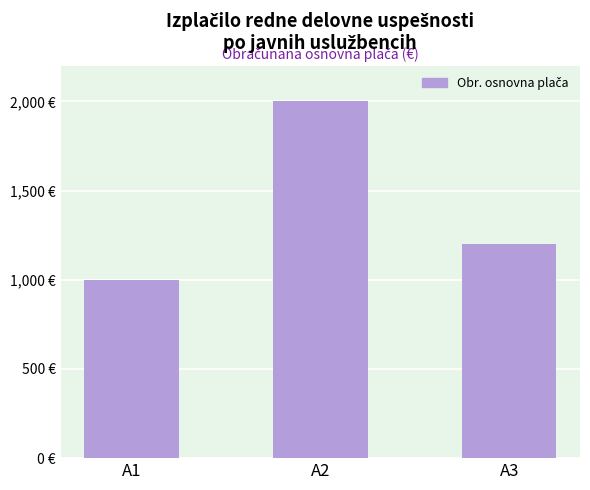

List the labels in order of value, largest first.

A2, A3, A1